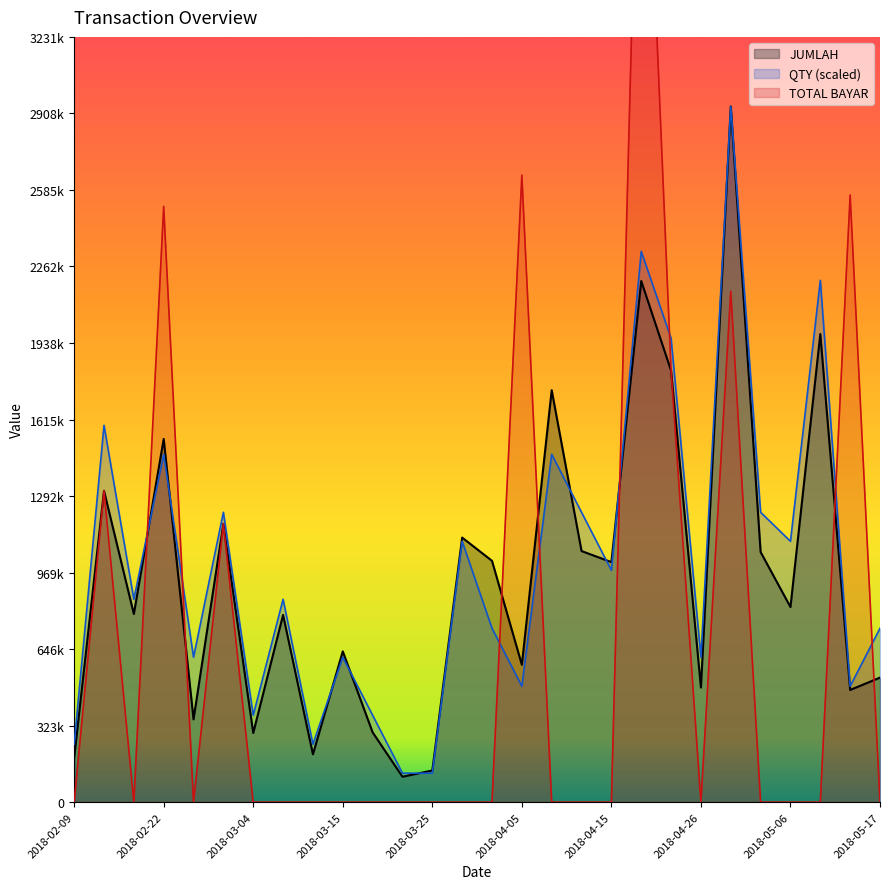

The TOTAL BAYAR series shows 1175475.0 at 2018-03-01. True or false?

True